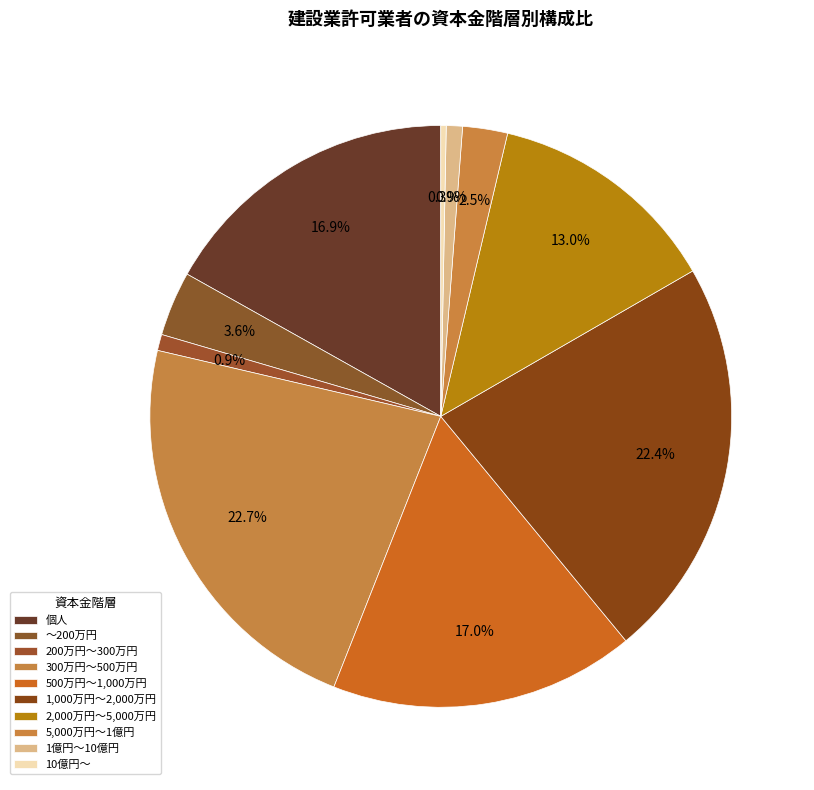

Is 1億円～10億円 the majority of the pie?

No